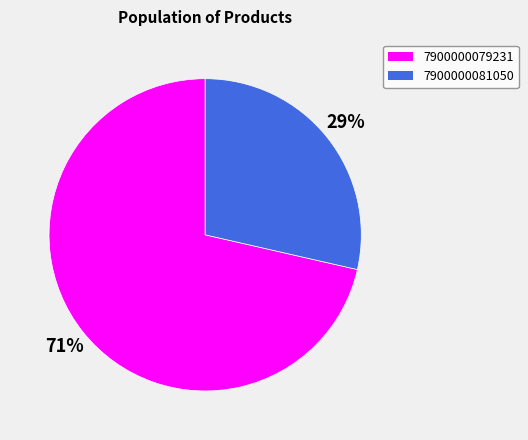

To the nearest percent, what is the average slice percentage?

50%